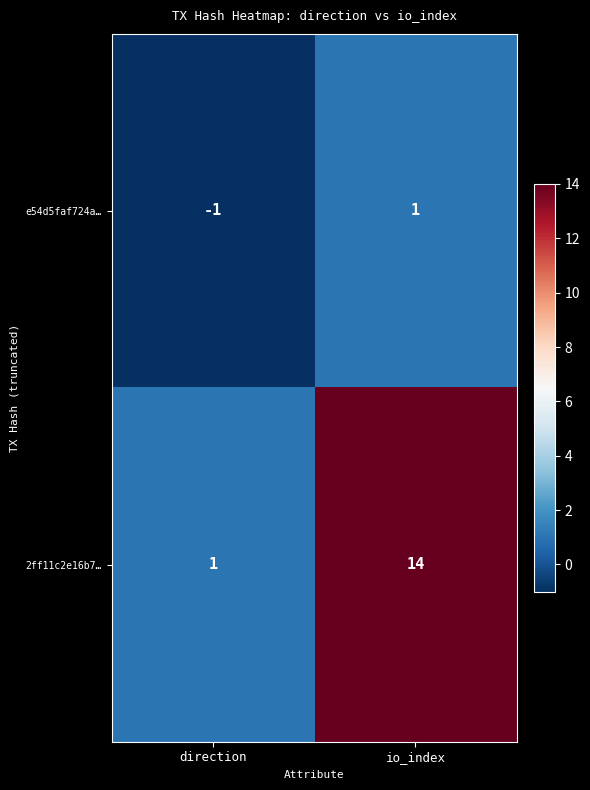

Which series has the largest range (max minus min)?

2ff11c2e16b7…